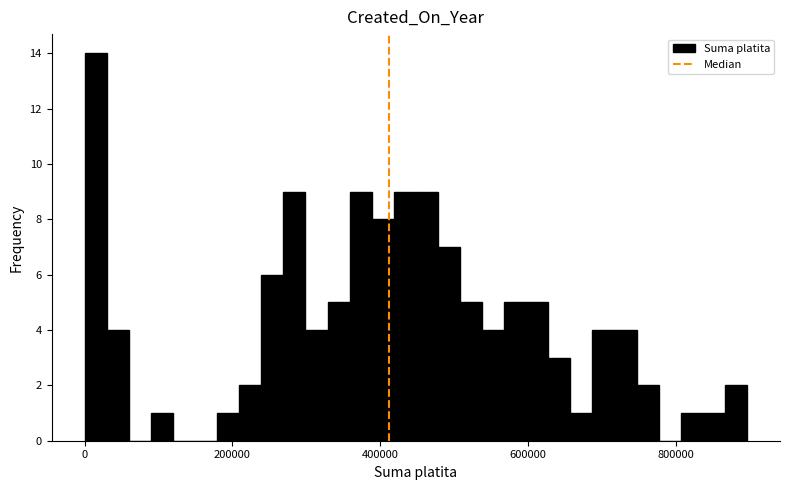

Around what value on the x-axis is the tallest bar? Give the approximate position of its centre, as read against the axis.

20000